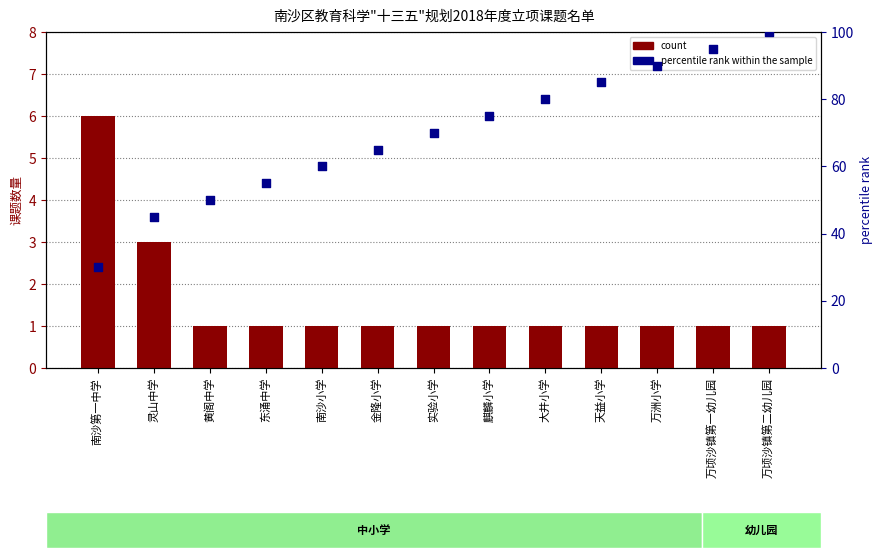

Which series has the largest Y range (max minus min)?

percentile rank within the sample